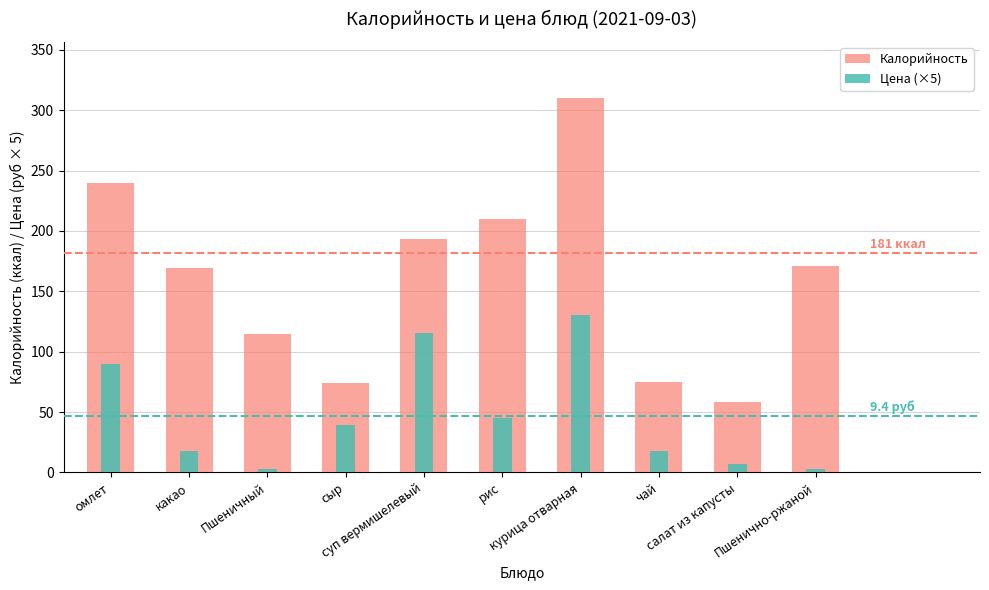

Reading right to left, list all the values displayed in this chart.

Калорийность: Пшенично-ржаной=171.0	салат из капусты=58.0	чай=75.0	курица отварная=310.0	рис=210.0	суп вермишелевый=193.0	сыр=74.0	Пшеничный=115.0	какао=169.0	омлет=240.0
Цена (×5): Пшенично-ржаной=3.0	салат из капусты=7.0	чай=17.5	курица отварная=130.0	рис=45.0	суп вермишелевый=115.3	сыр=39.5	Пшеничный=3.0	какао=17.5	омлет=90.0